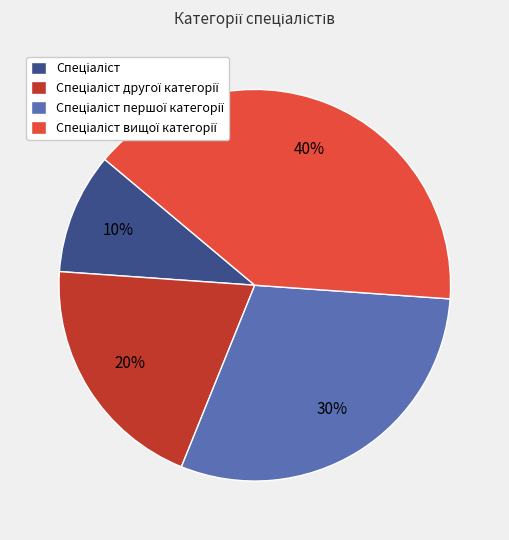

Does any single category account for the majority?

No